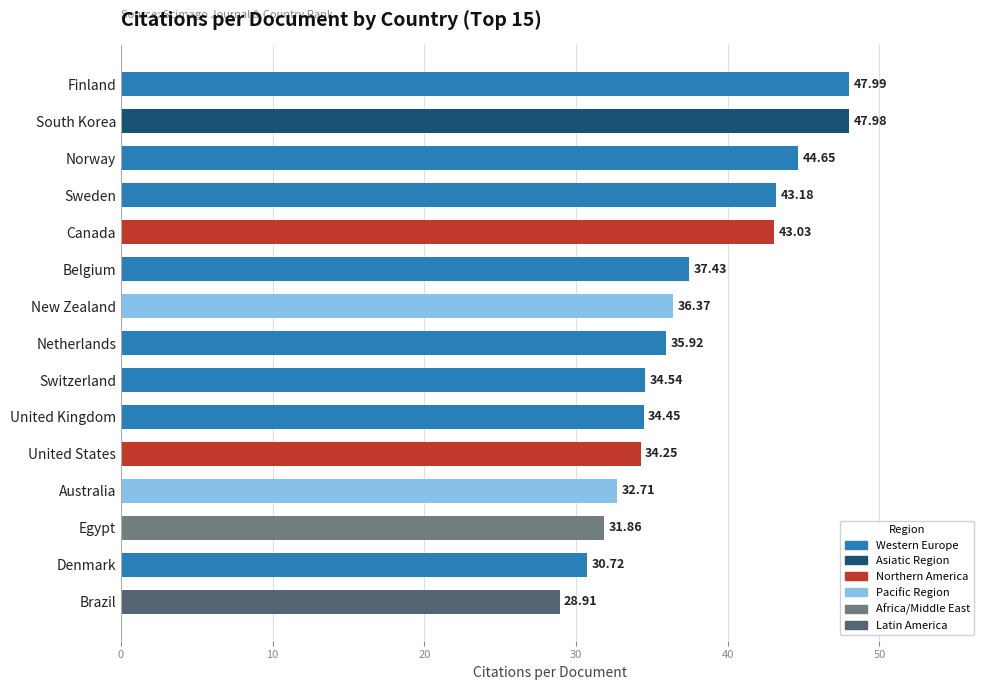

What is the label of the 9th bar from the top?

Switzerland